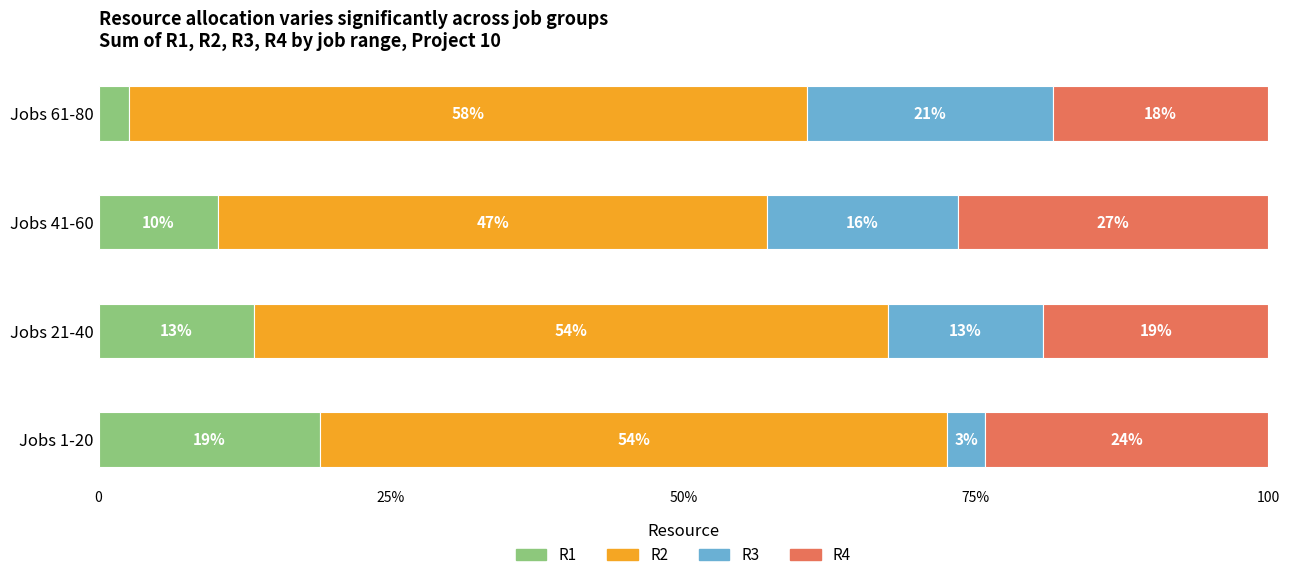

At how many categories does at least one series exceed 43?

4